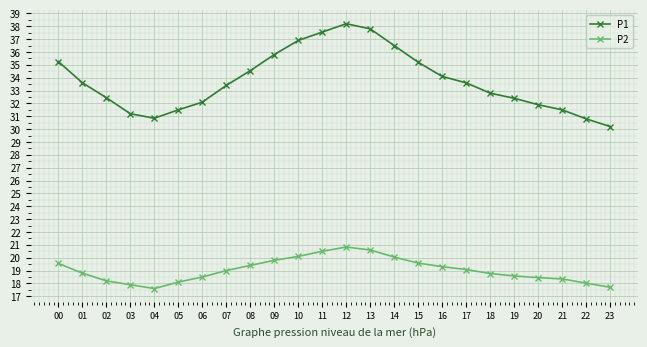

What is the spread (max minus min) of values at 07?

14.4